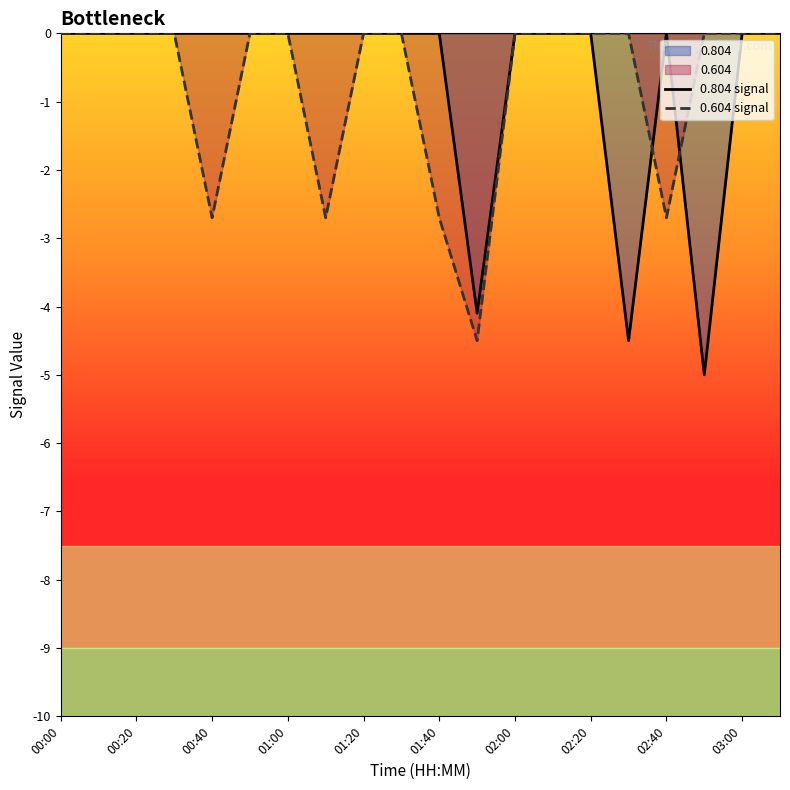

True or false: 0.804 signal and 0.604 signal intersect in this chart.

True